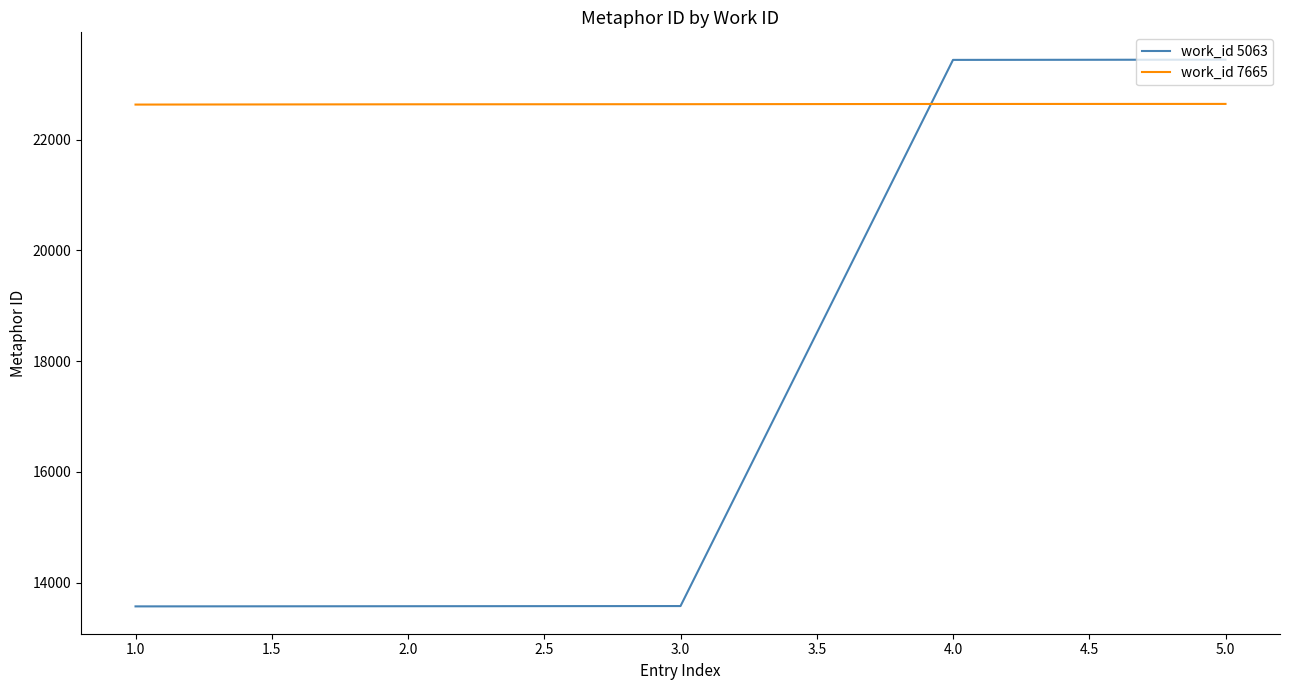

True or false: work_id 7665 and work_id 5063 intersect in this chart.

True